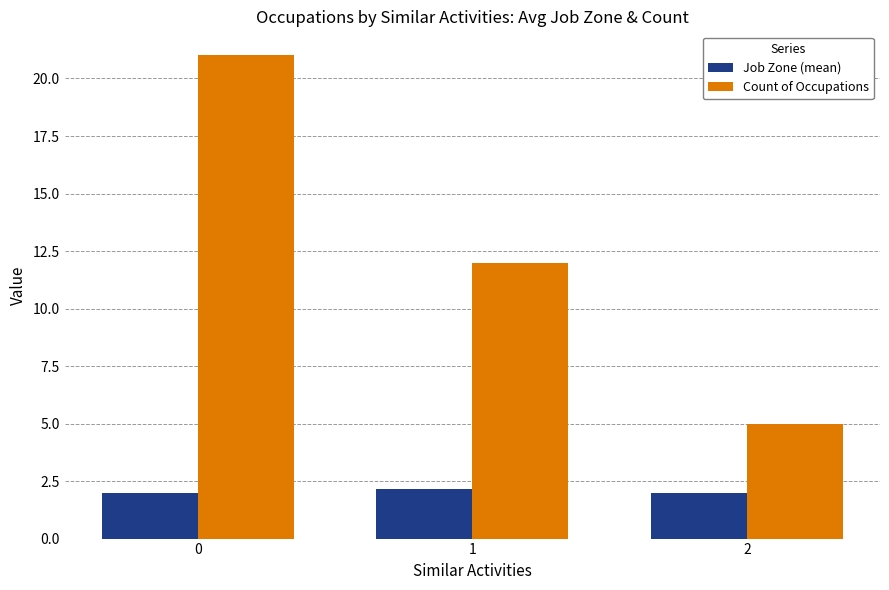

What is the value of the Job Zone (mean) bar at the 2nd from the left?

2.2